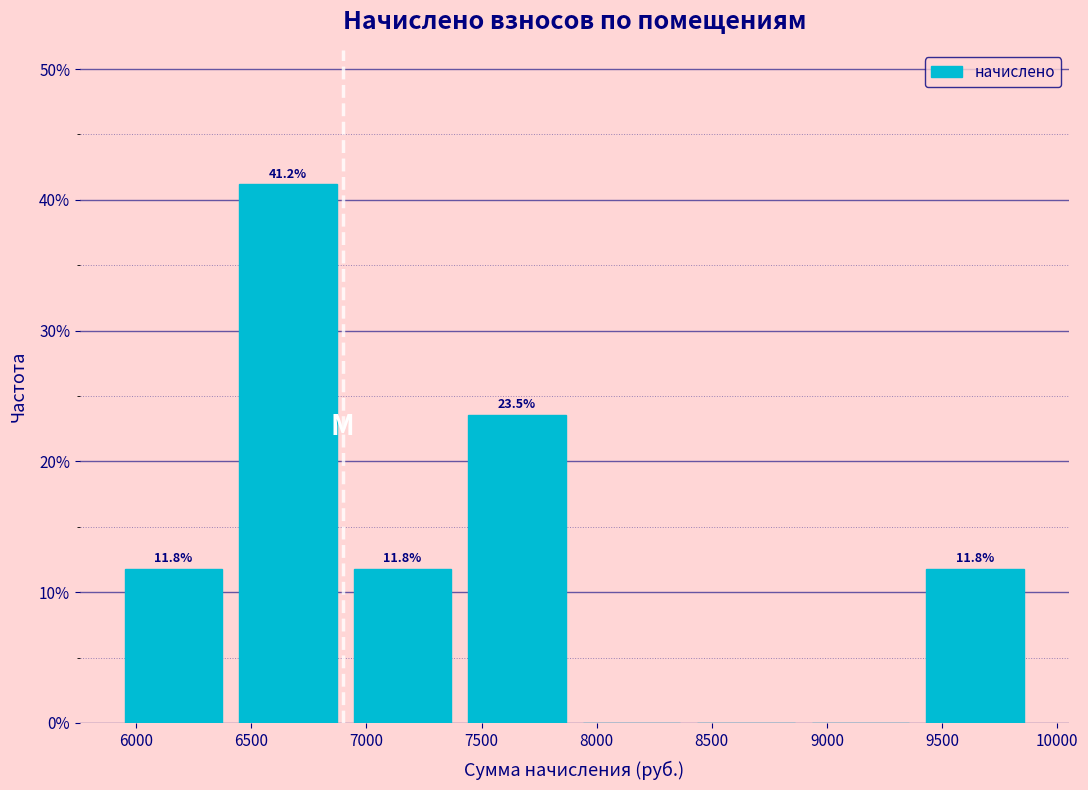

Over which range of the x-axis is the bar tallest?

6400 to 6900